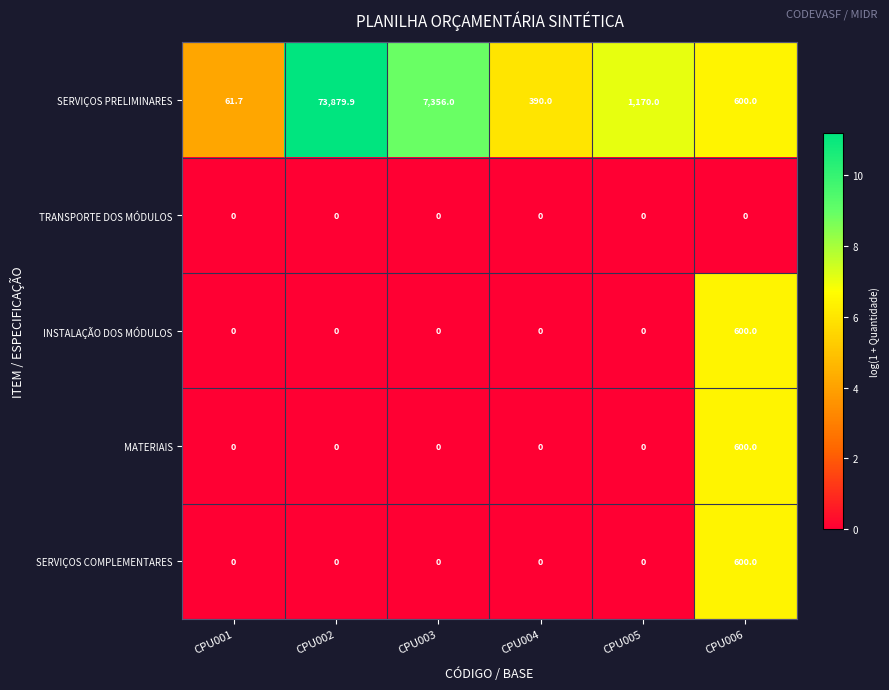

Rank the categories by SERVIÇOS PRELIMINARES value from lowest to highest.

CPU001, CPU004, CPU006, CPU005, CPU003, CPU002